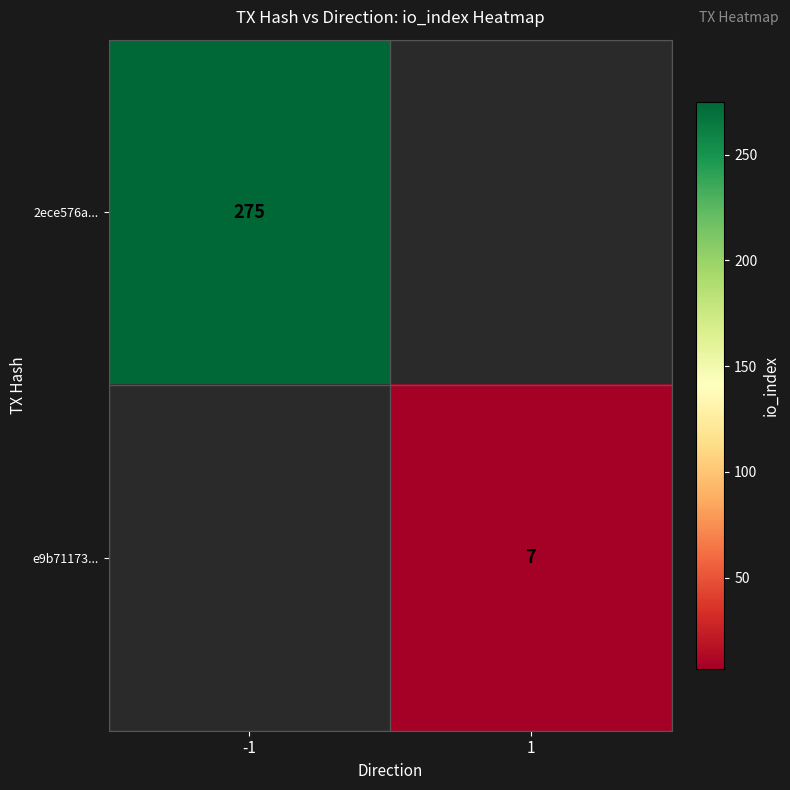

Is it true that 2ece576a... equals 394 at -1?

False